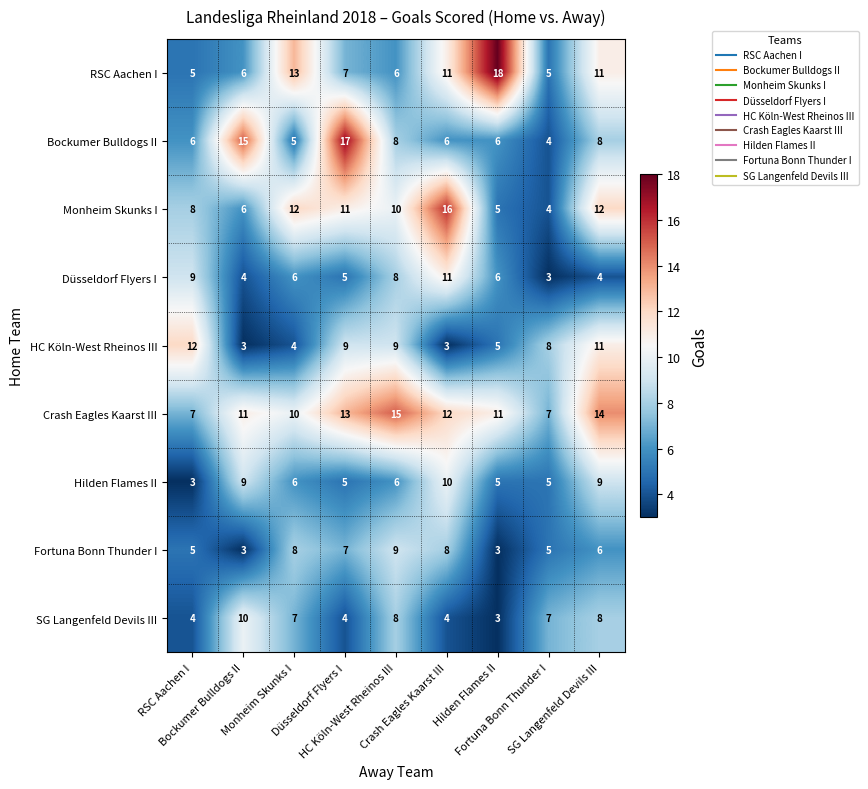

What is the maximum value shown in the chart?

18